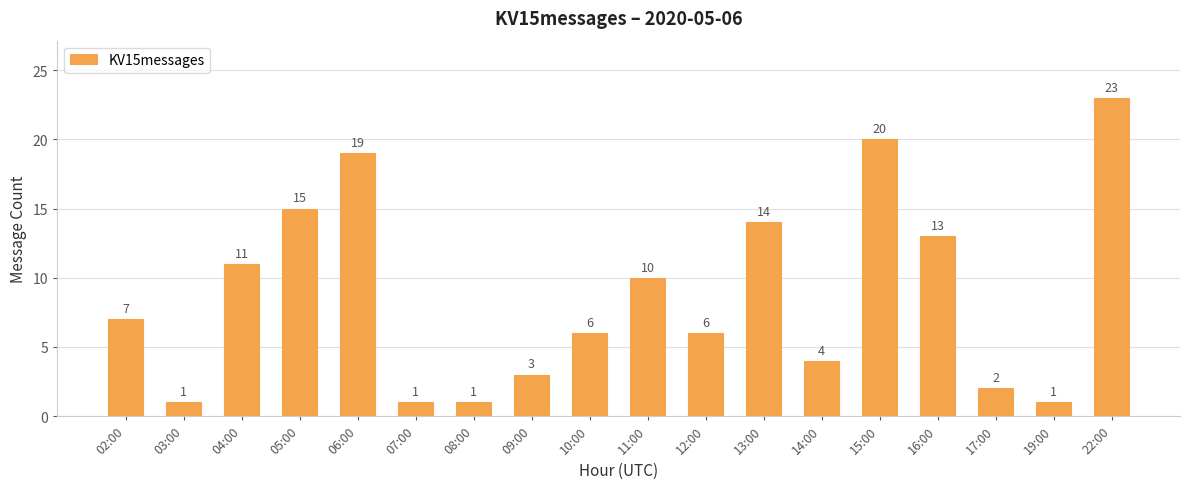

What is the smallest value displayed?

1